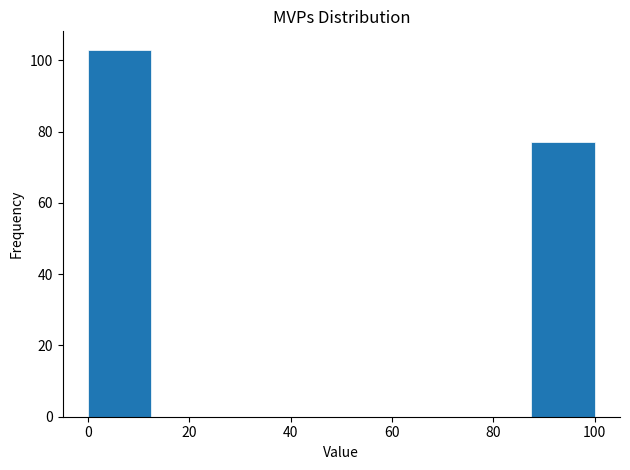

How tall is the bar that spans 0.0 to 12.5 on the x-axis? Neither the bar edges nor the heights are printed on the chart, so give them approximately, as read against the axes.

104